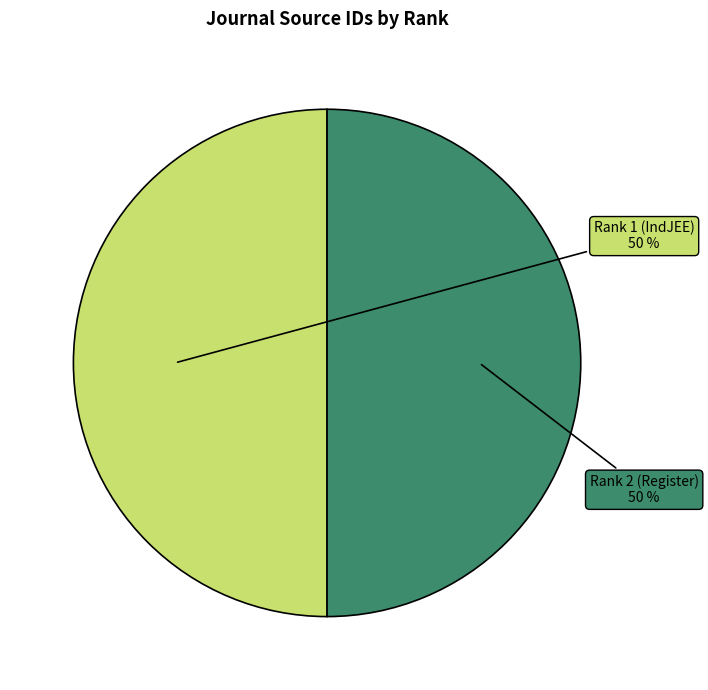

To the nearest percent, what is the average slice percentage?

50%